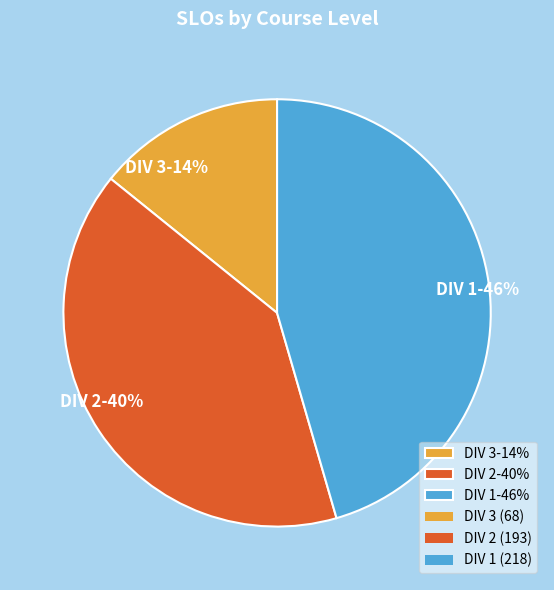

To the nearest percent, what percentage of the pie is DIV 2?

40%